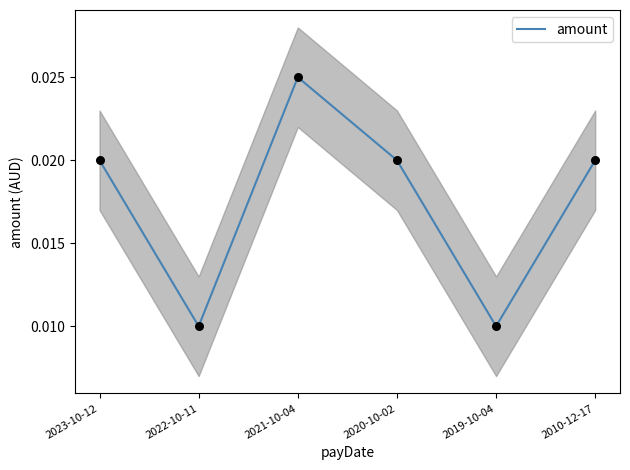

Between 2019-10-04 and 2020-10-02, which is larger?

2020-10-02